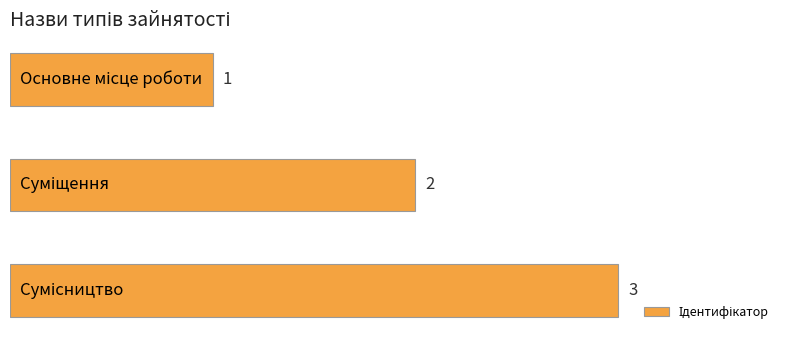

Count the values in the range 1 to 3.

3